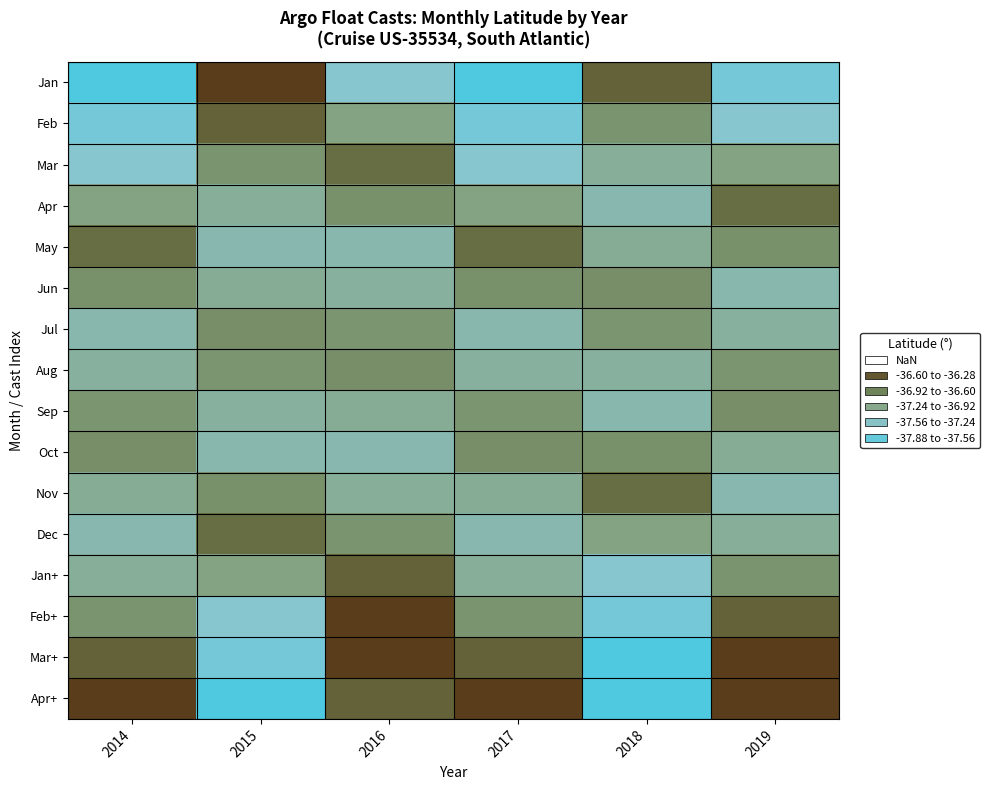

Which series changed the most between 2015 and 2017?

Jan